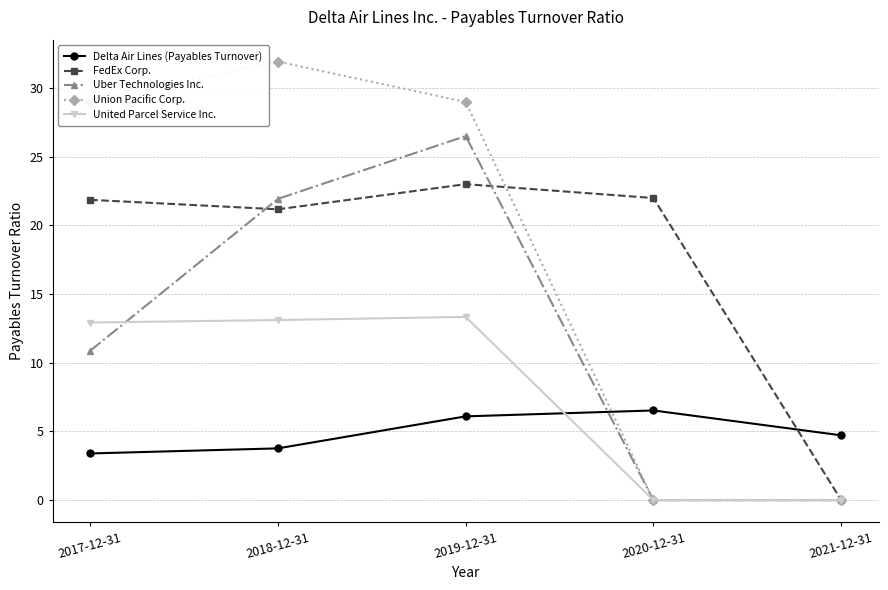

In Uber Technologies Inc., how many points are higher than both neighbors (excluding endpoints)?

1